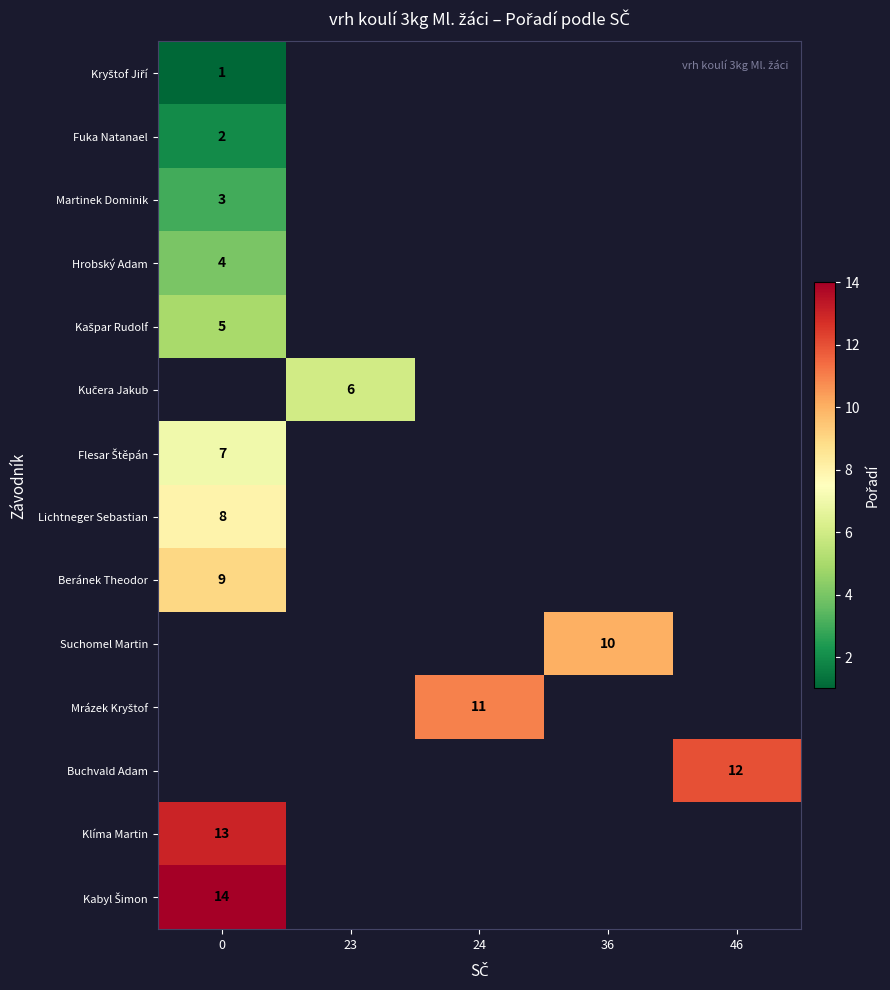

True or false: Suchomel Martin has a value of 3 at 36.

False